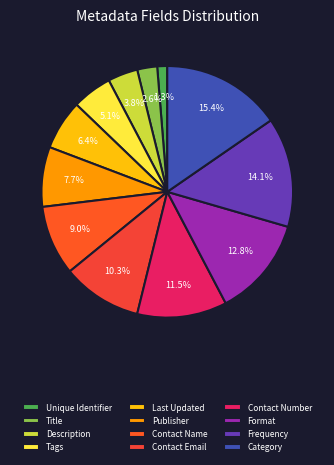

Count the number of slices in the pie.

12